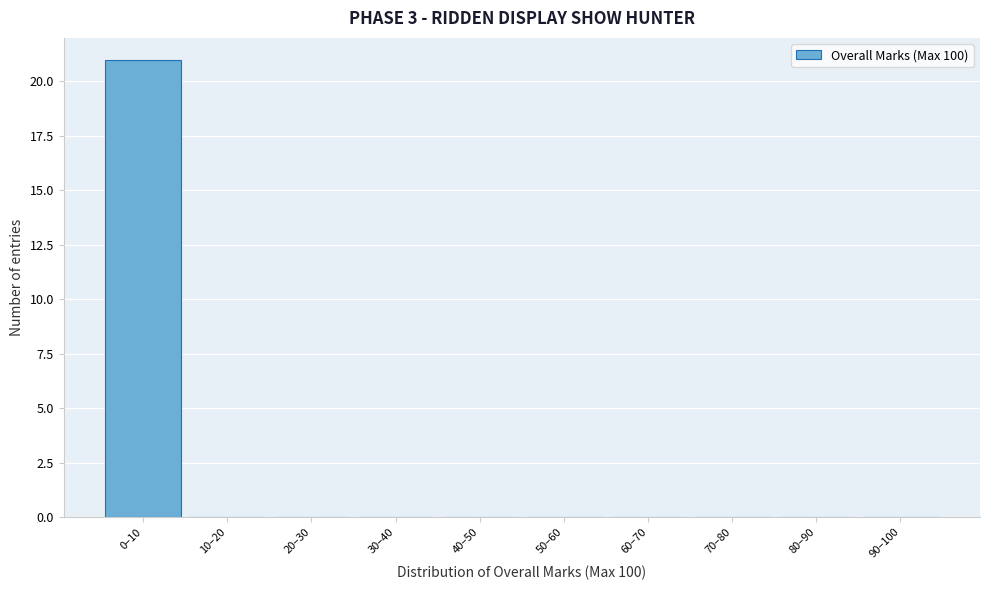

Reading right to left, extract all data points from this chart.

90–100=0	80–90=0	70–80=0	60–70=0	50–60=0	40–50=0	30–40=0	20–30=0	10–20=0	0–10=21